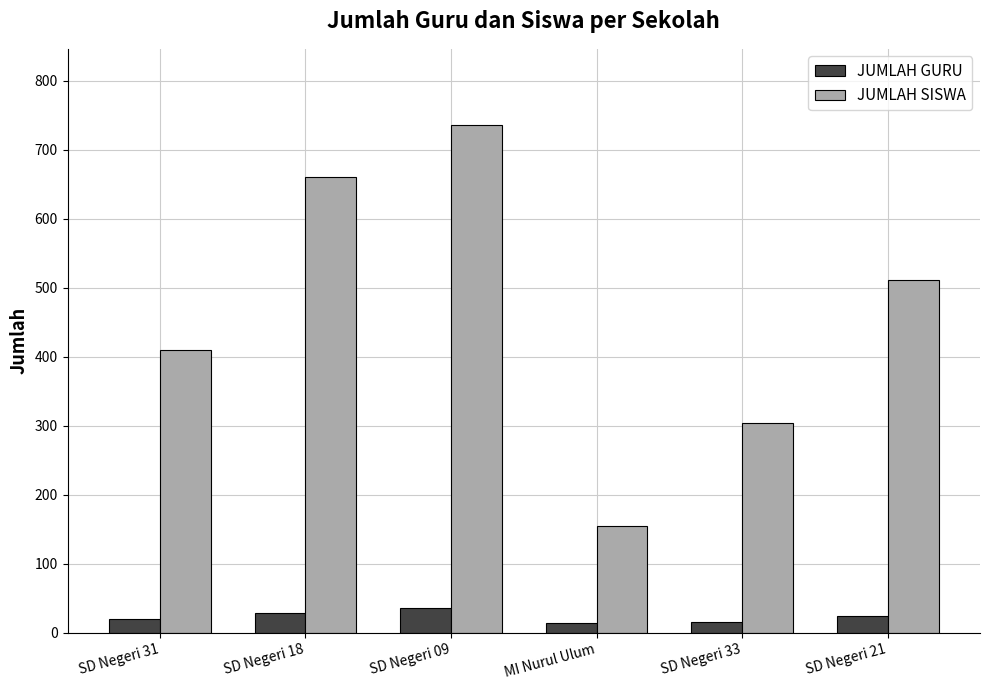

At which category does the chart reach its peak across all series?

SD Negeri 09